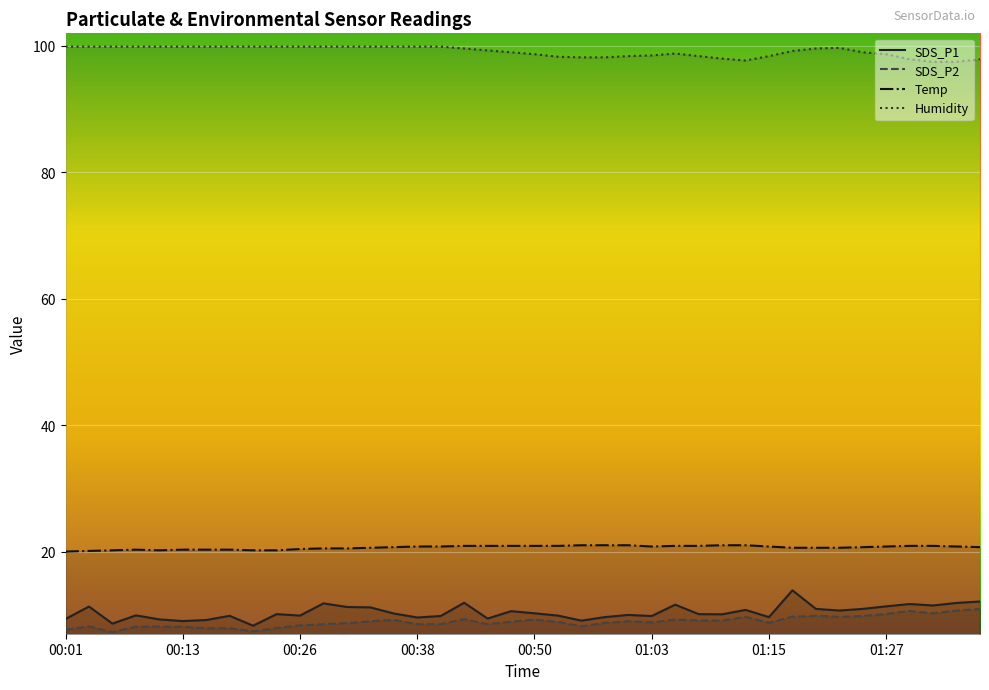

What is the spread (max minus min) of values at 01:15?

89.7